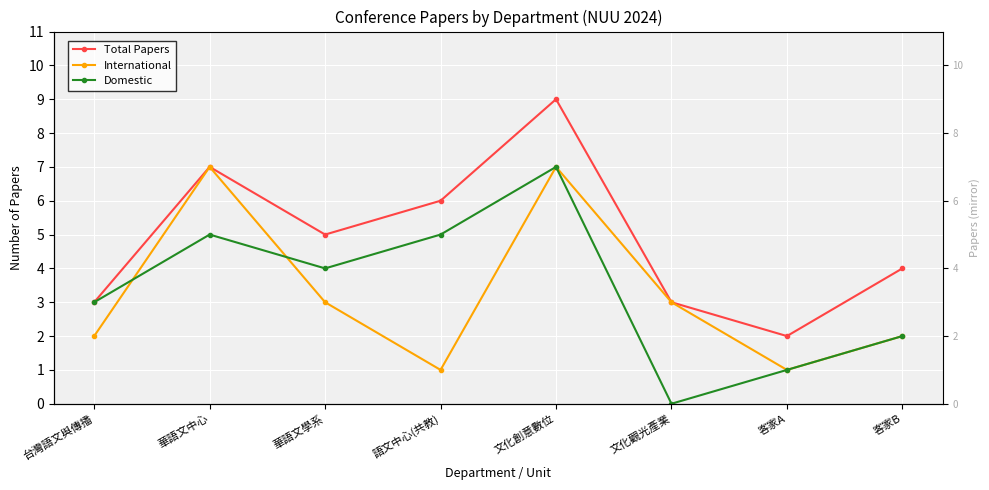

Where is Total Papers nearest to the value 5?

華語文學系